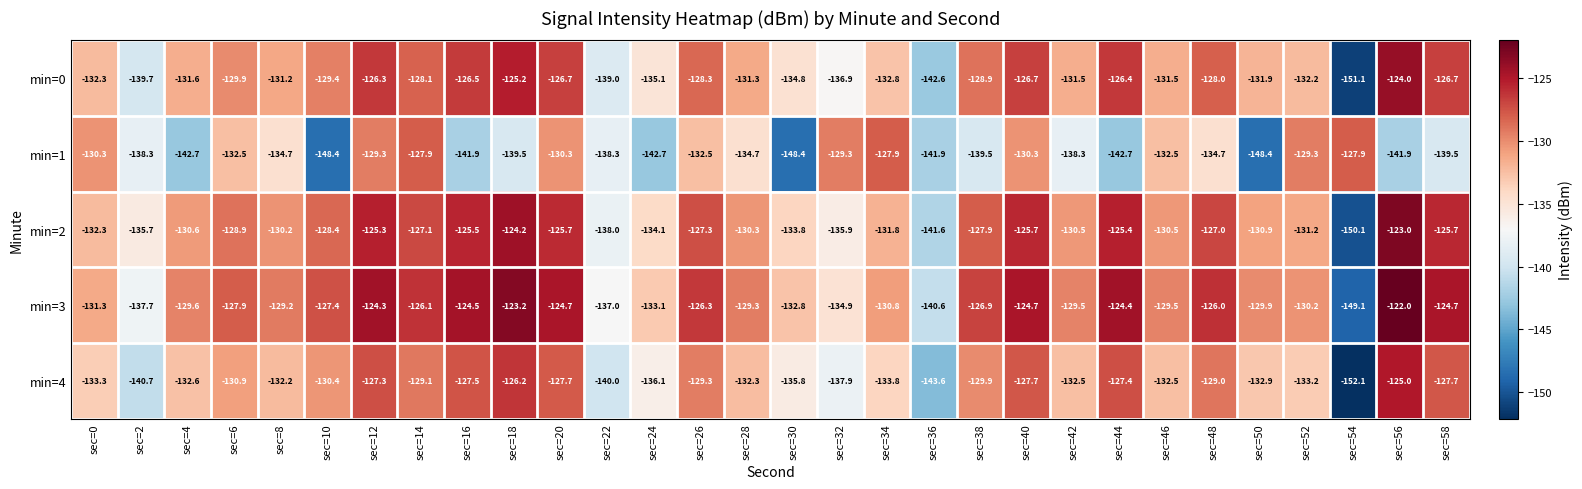

At which label does min=0 reach its minimum?

sec=54